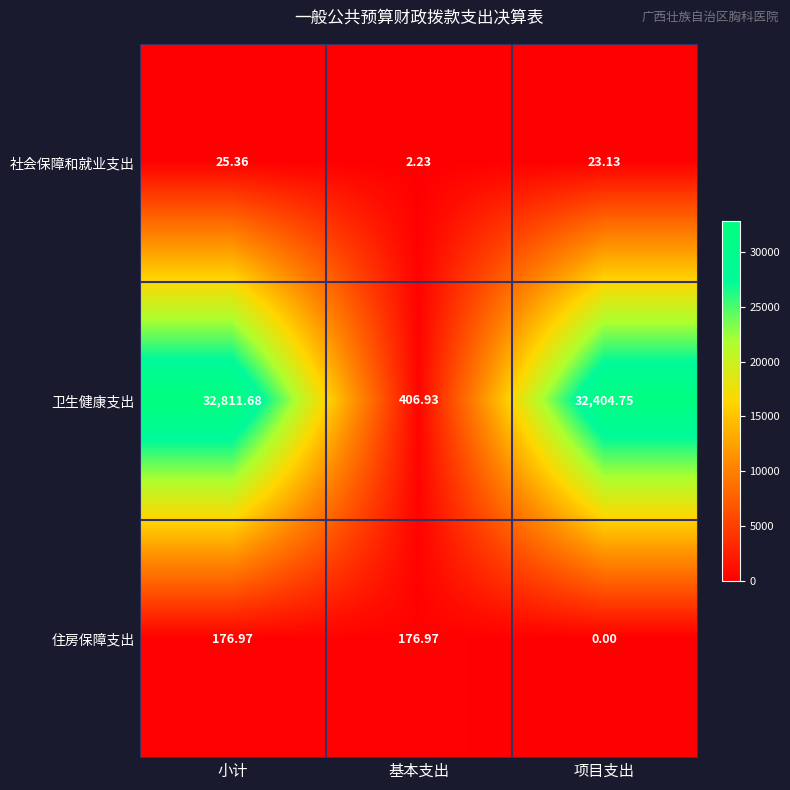

Which series has the widest spread of values?

卫生健康支出